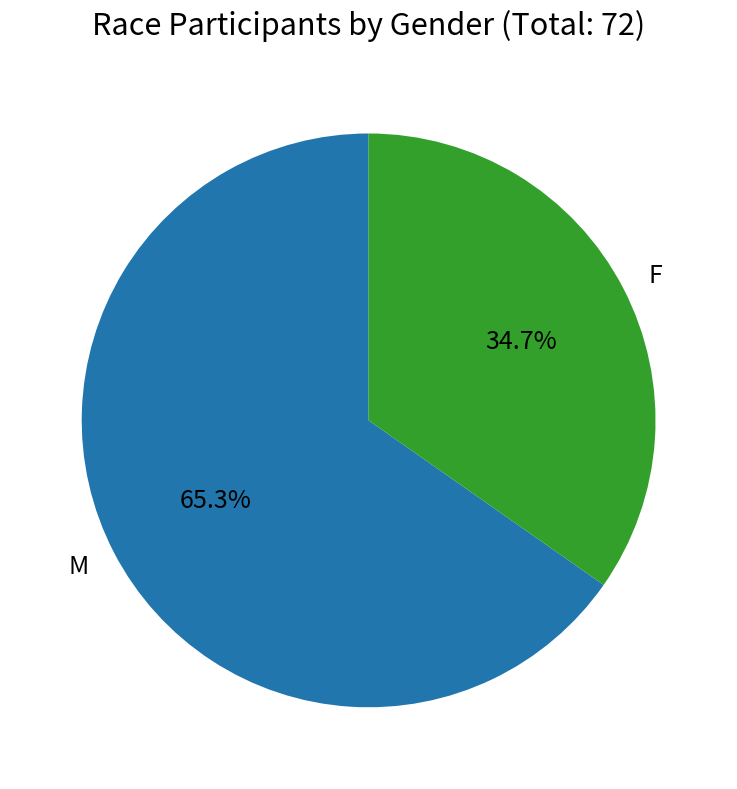

Which slice is the largest?

M